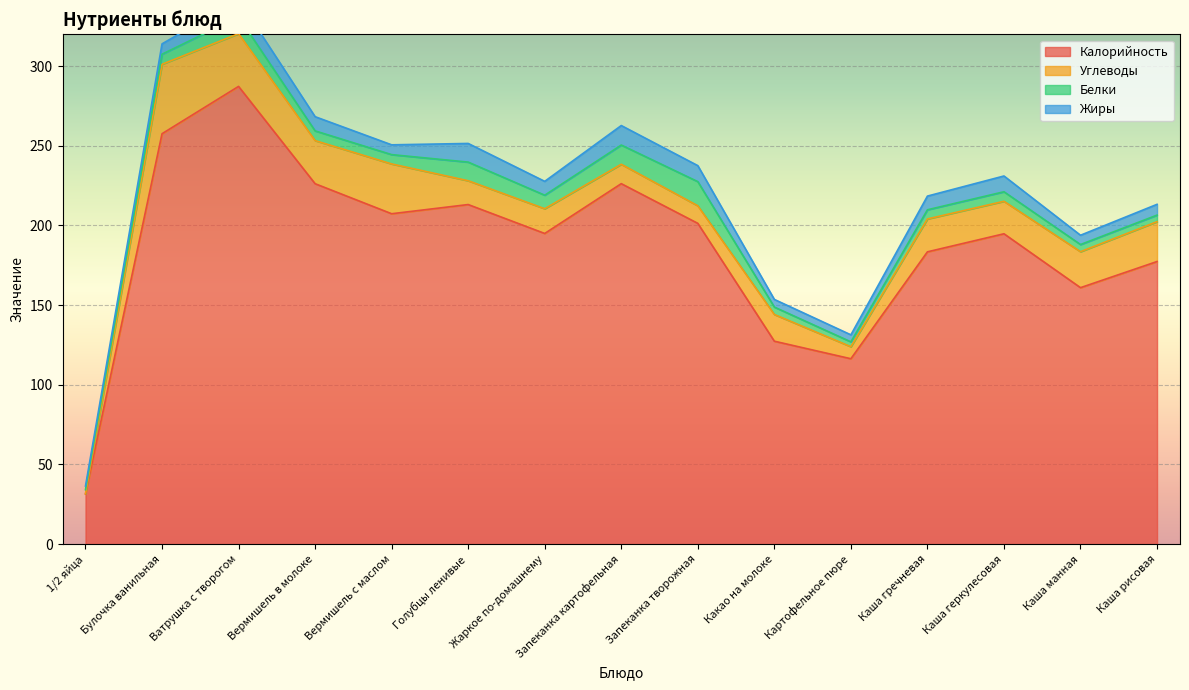

What is the difference between the Жиры values at Каша гречневая and Запеканка картофельная?

3.6